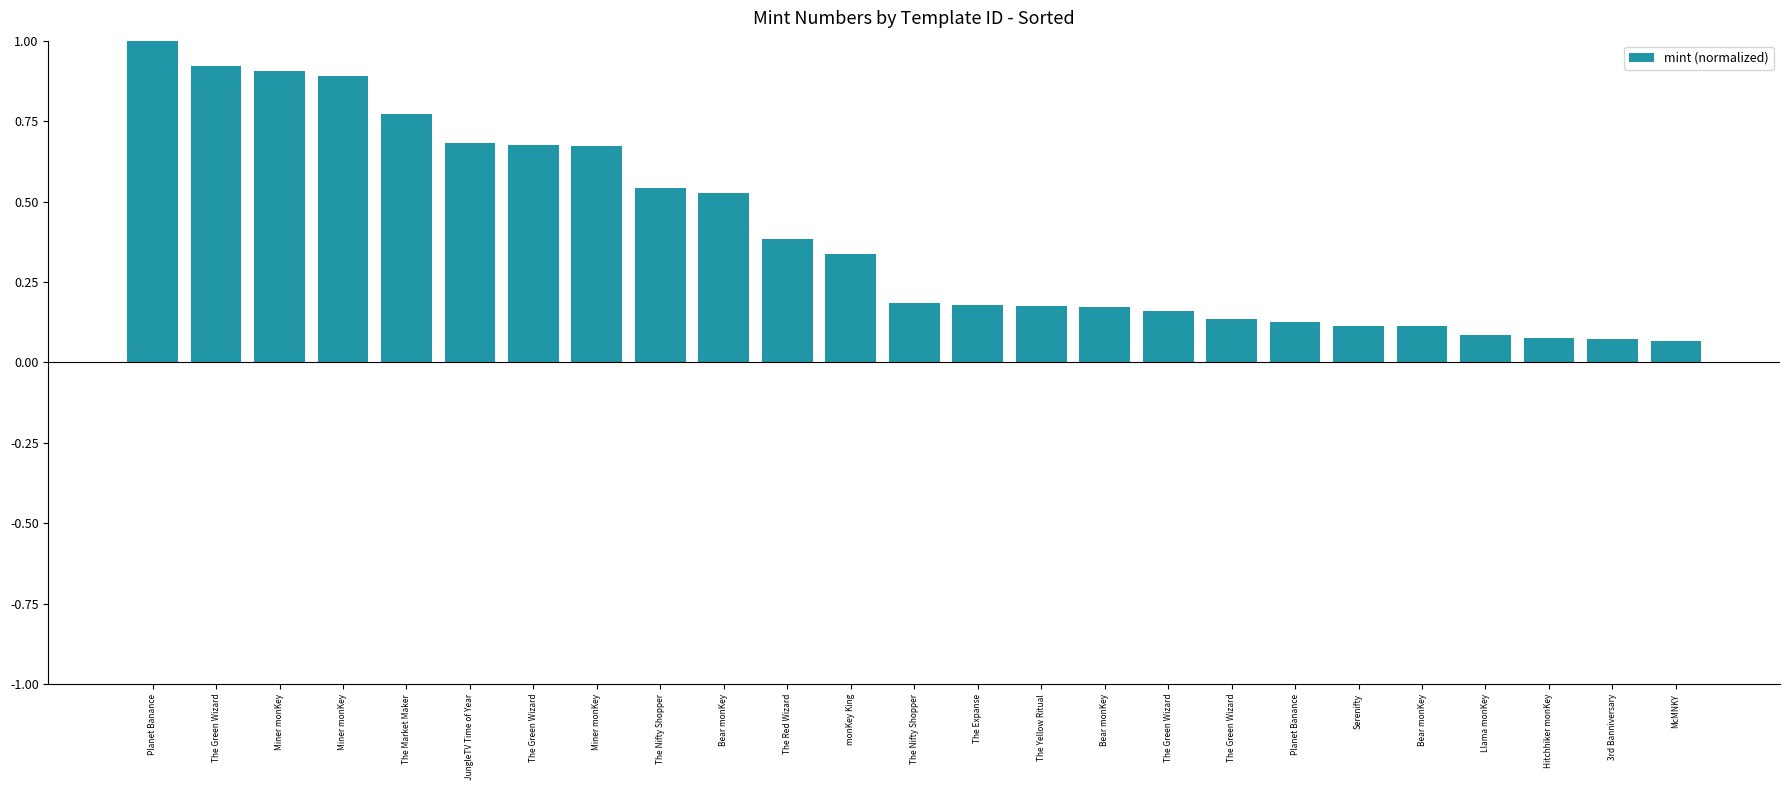

What is the change in value from The Green Wizard to Miner monKey?

-0.2